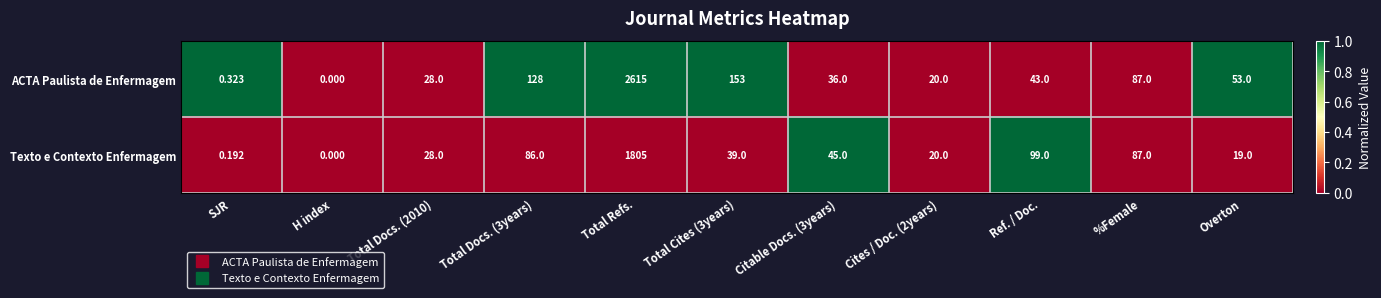

Where is Texto e Contexto Enfermagem nearest to the value 902?

Ref. / Doc.